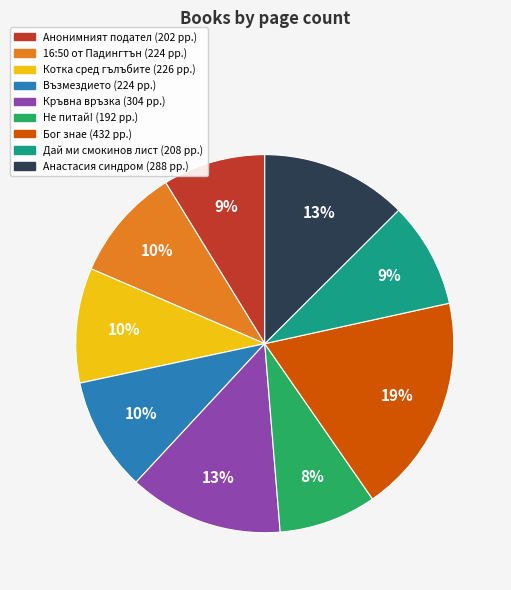

Combined, do Възмездието and Не питай! account for over 50%?

No